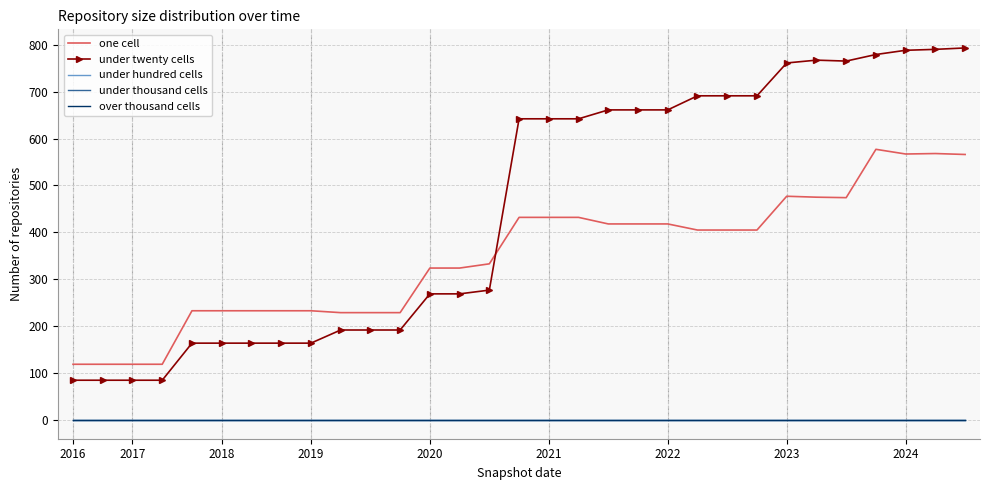

Count the number of data series in this chart.

5